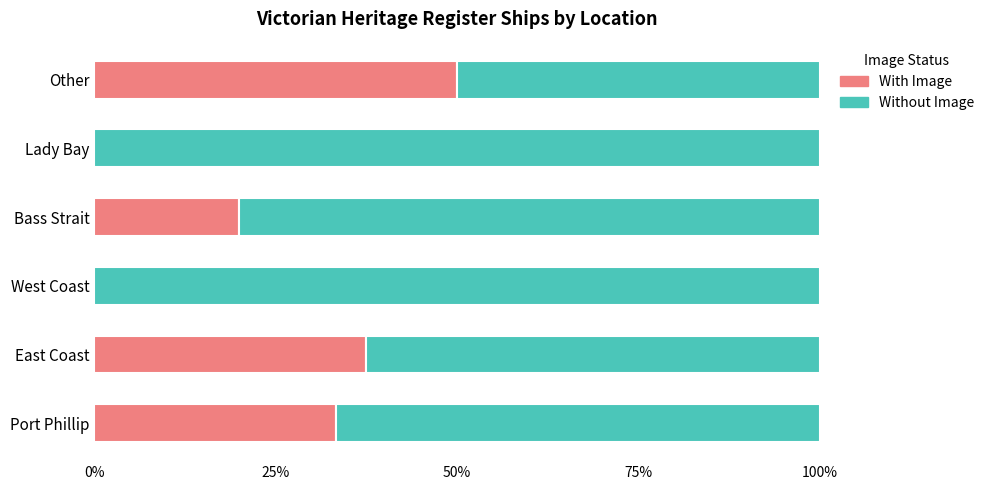

True or false: With Image has a value of 53.5 at Port Phillip.

False